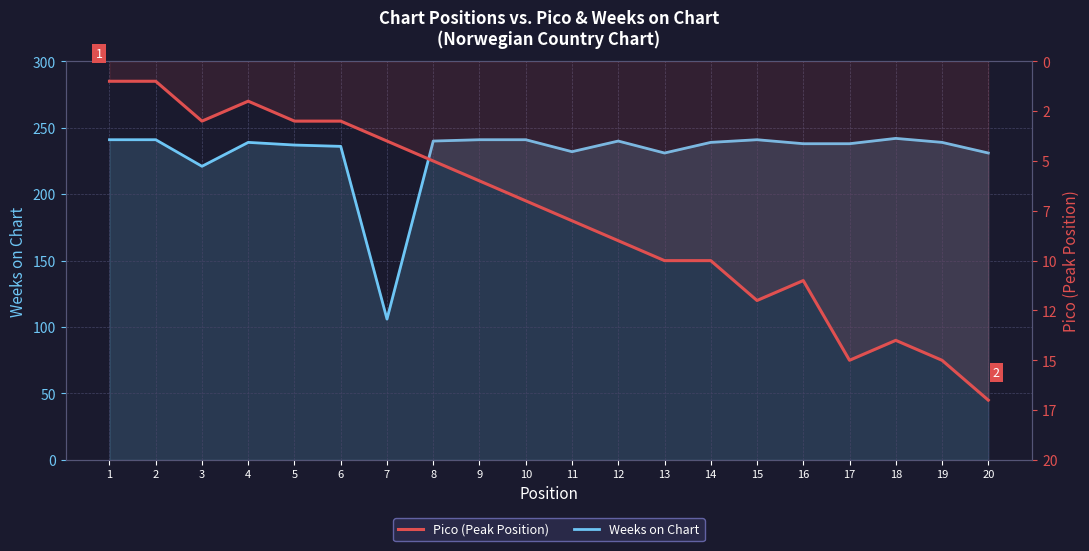

Does the chart have visible grid lines?

Yes